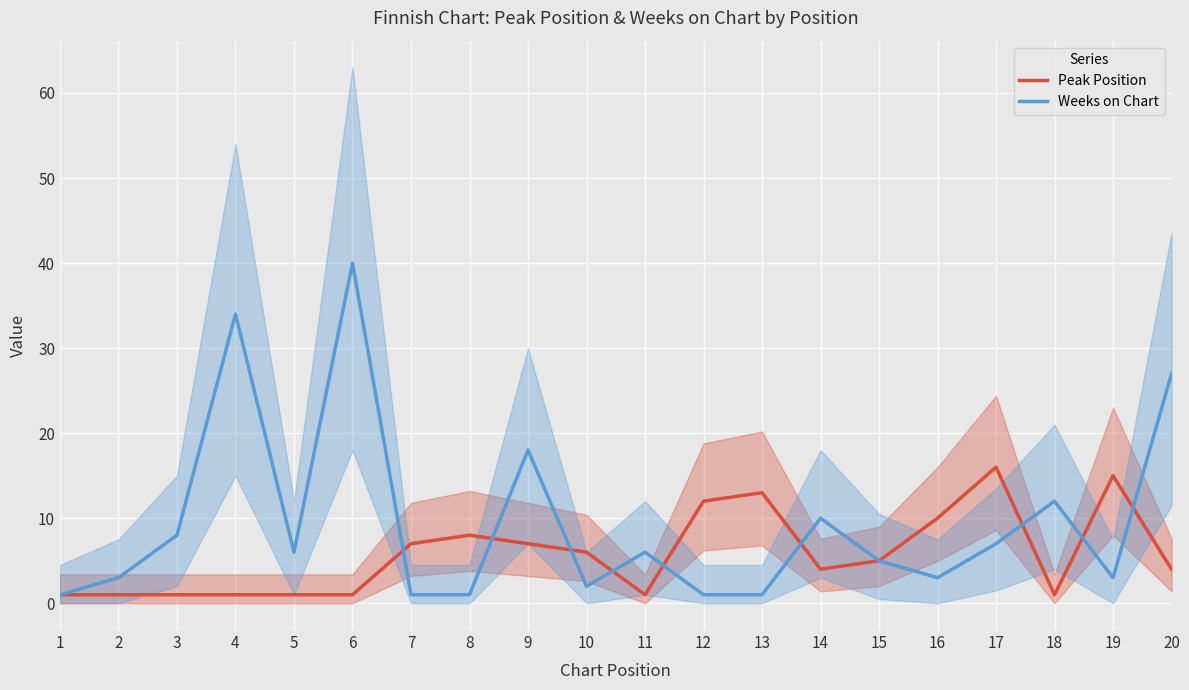

How many lines are shown in the chart?

2